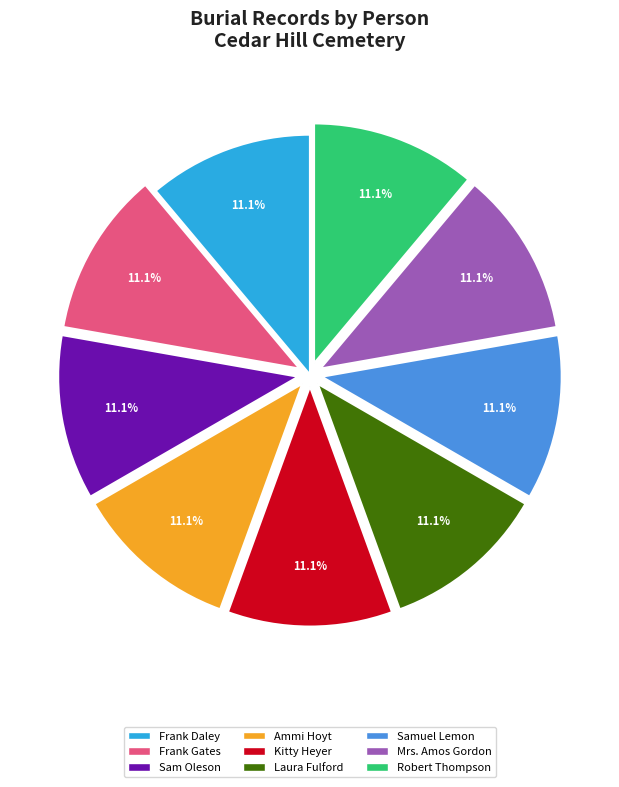

Count the number of slices in the pie.

9